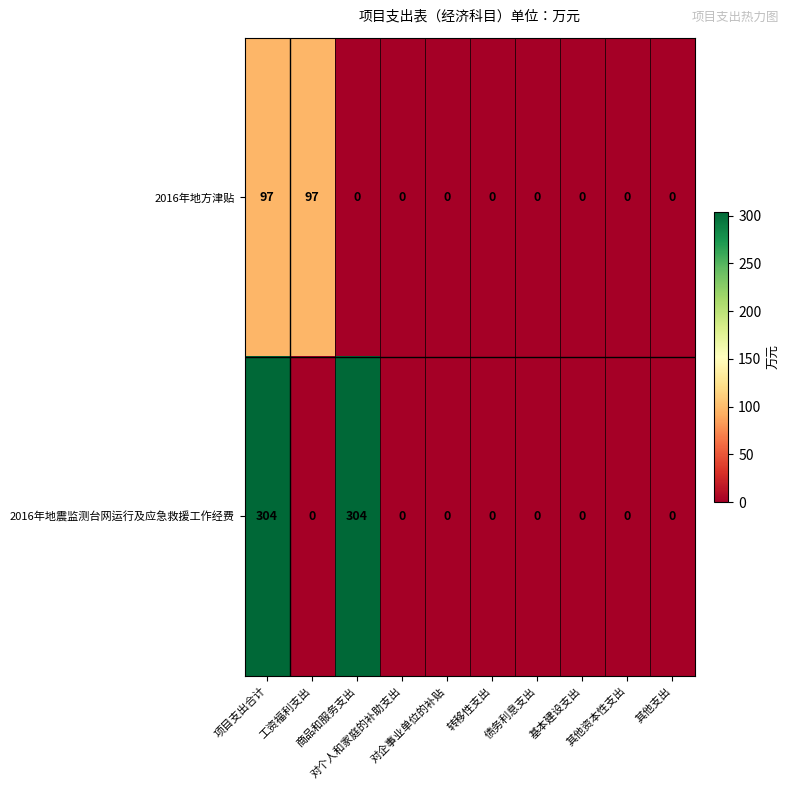

Which series has the largest total across all categories?

2016年地震监测台网运行及应急救援工作经费